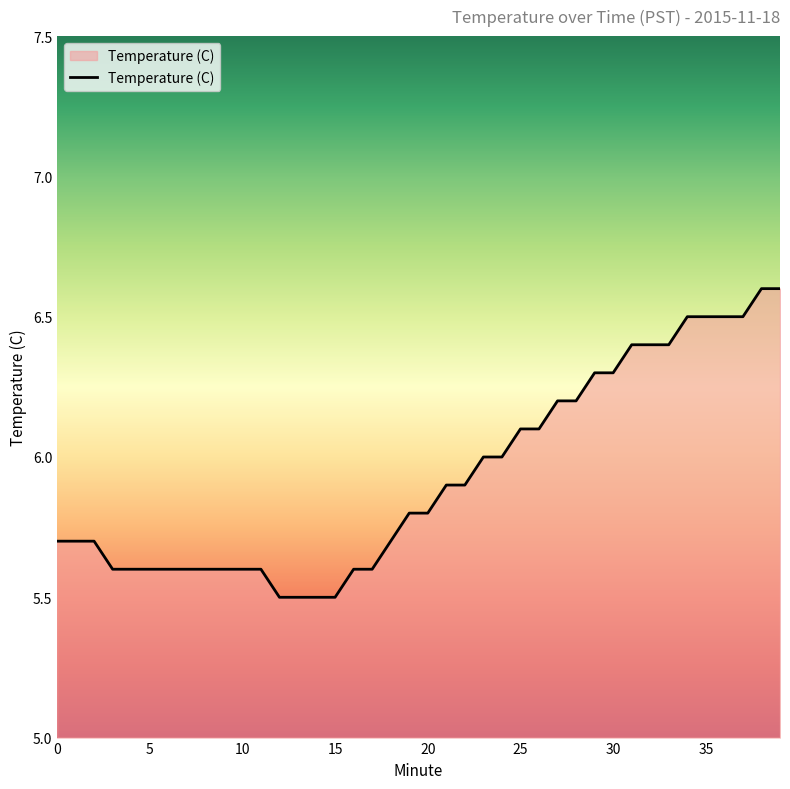

What is the difference between the maximum and minimum values?

1.1